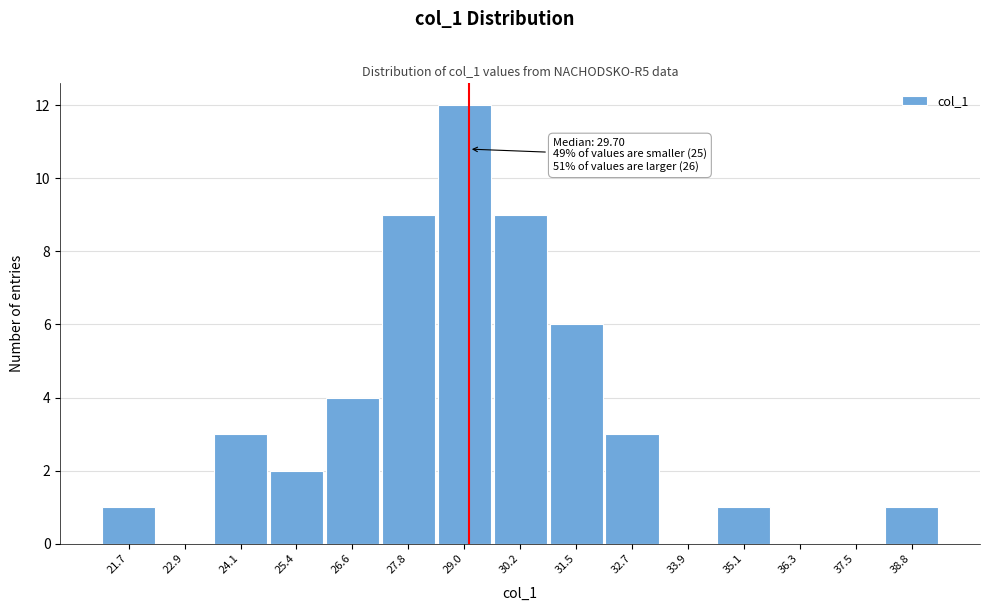

Reading right to left, what are all the values shown in this chart?

38.8=1	37.5=0	36.3=0	35.1=1	33.9=0	32.7=3	31.5=6	30.2=9	29.0=12	27.8=9	26.6=4	25.4=2	24.1=3	22.9=0	21.7=1